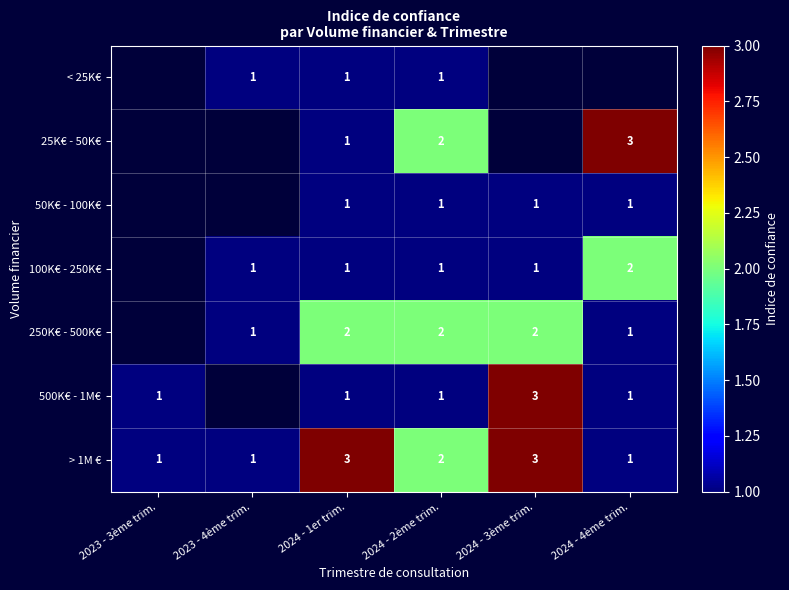

Is the value of > 1M € at 2024 - 3ème trim. greater than the value of 50K€ - 100K€ at 2024 - 4ème trim.?

Yes